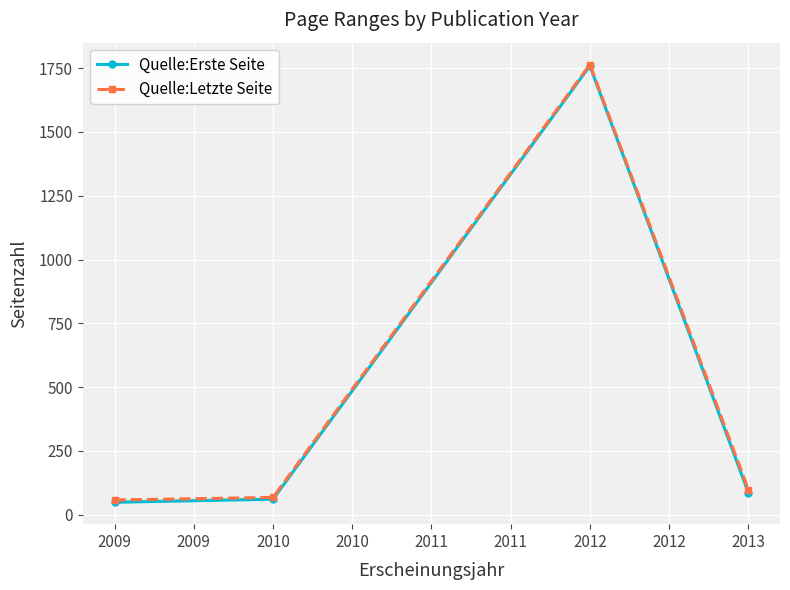

List the series in order of their peak value, highest first.

Quelle:Letzte Seite, Quelle:Erste Seite